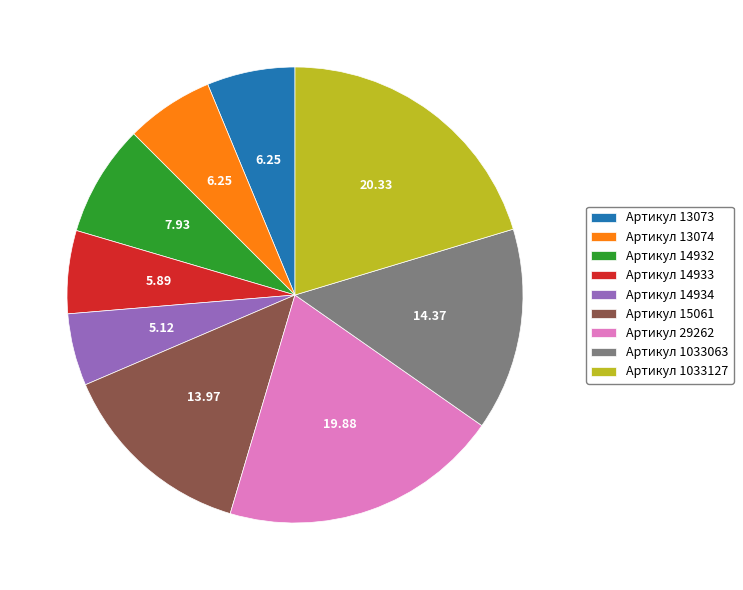

Which has a higher value, Артикул 15061 or Артикул 13073?

Артикул 15061